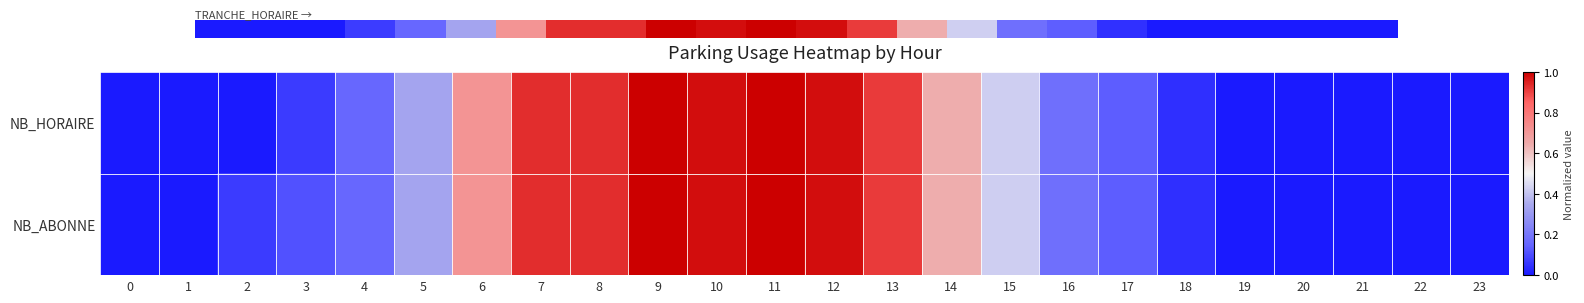

How many data points in NB_HORAIRE are above 0?

16